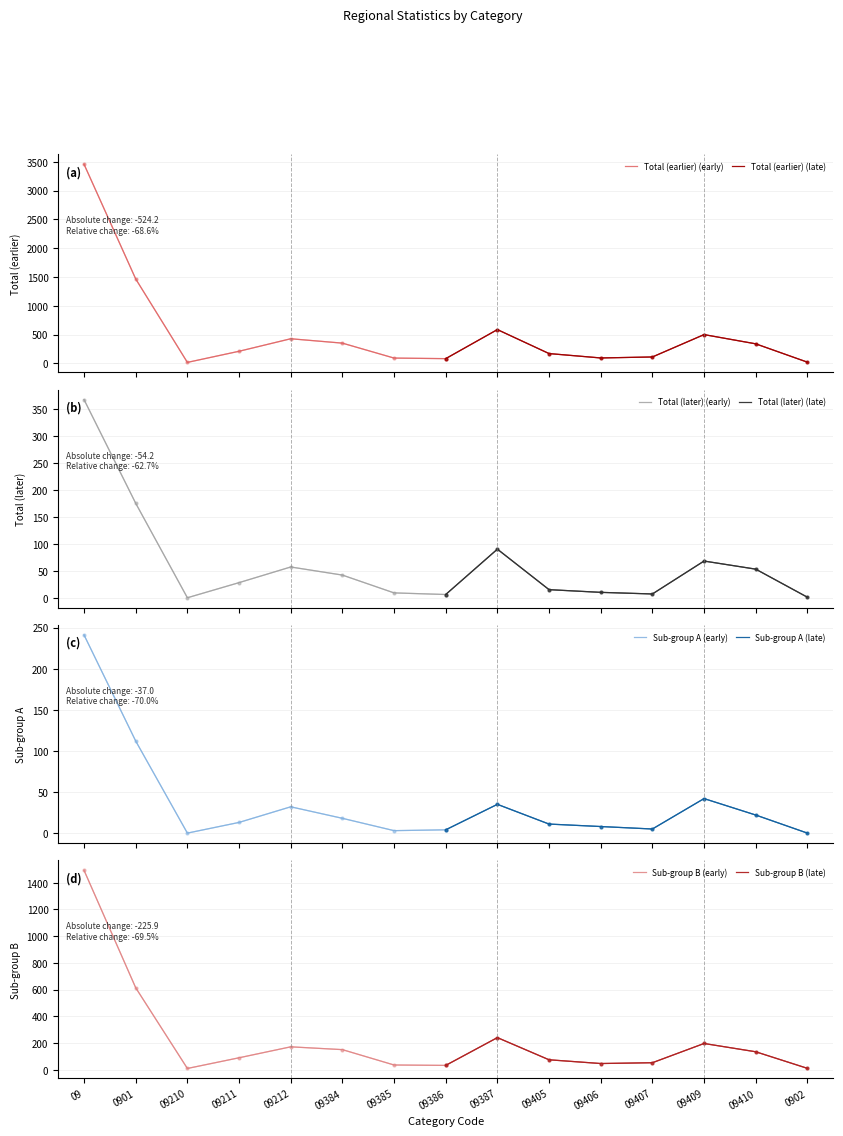

What is the difference between the maximum and minimum values in the Sub-group A series?

241